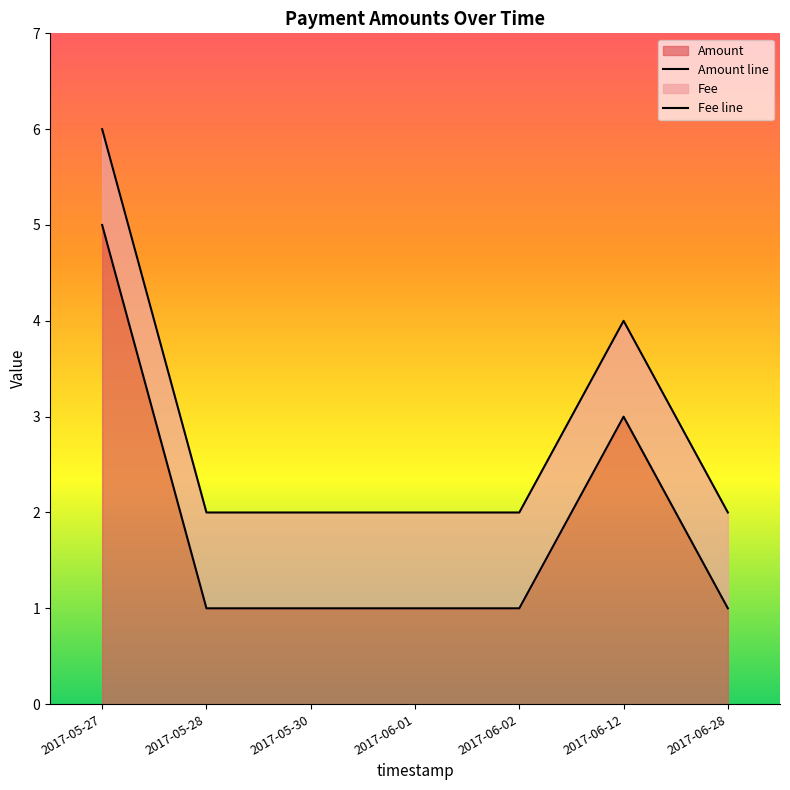

Rank the series by their maximum value, from lowest to highest.

Amount line, Fee line